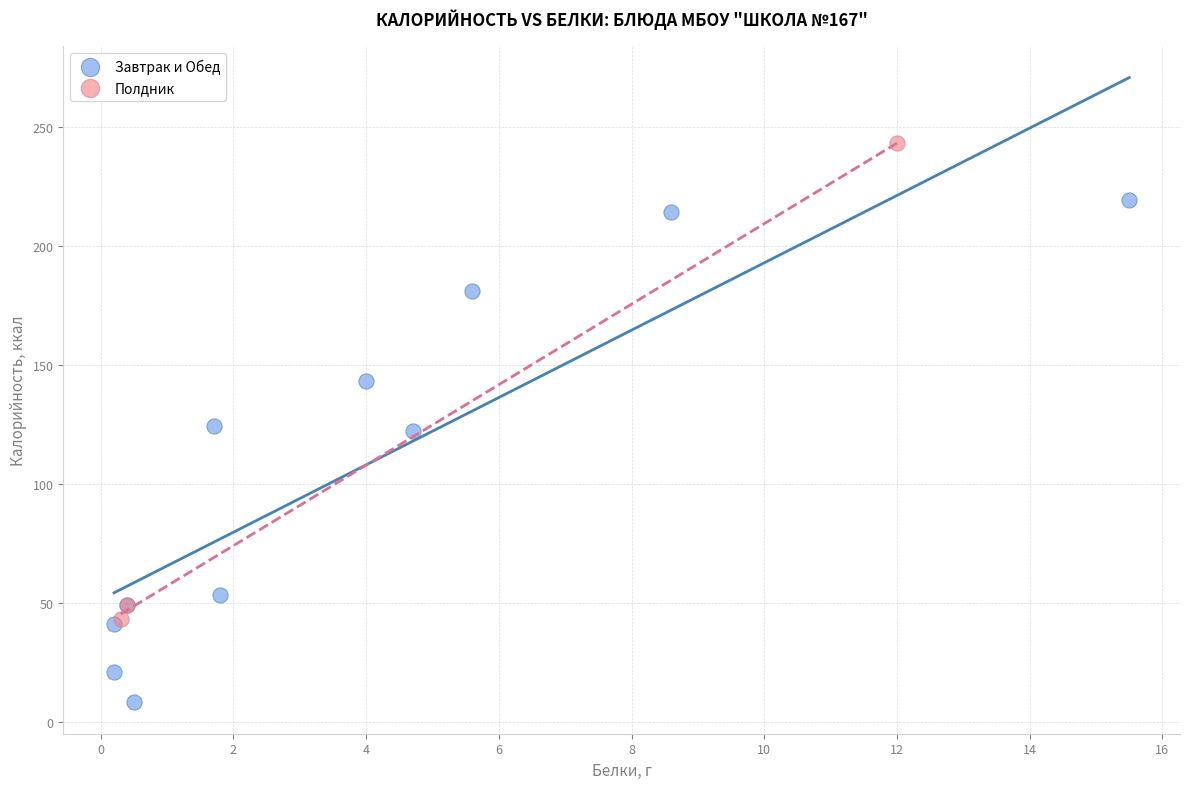

Which series reaches the maximum Y coordinate?

Полдник